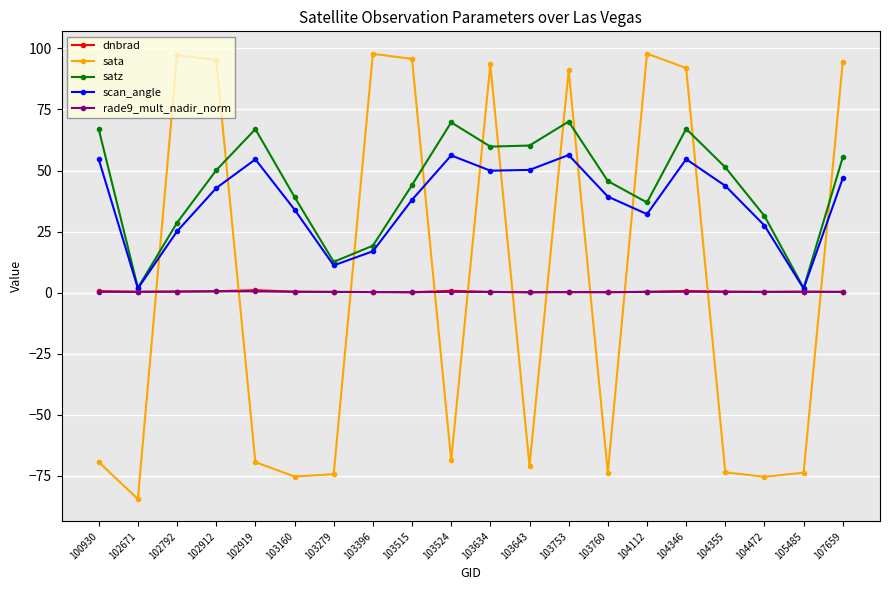

True or false: sata and satz cross at least once.

True